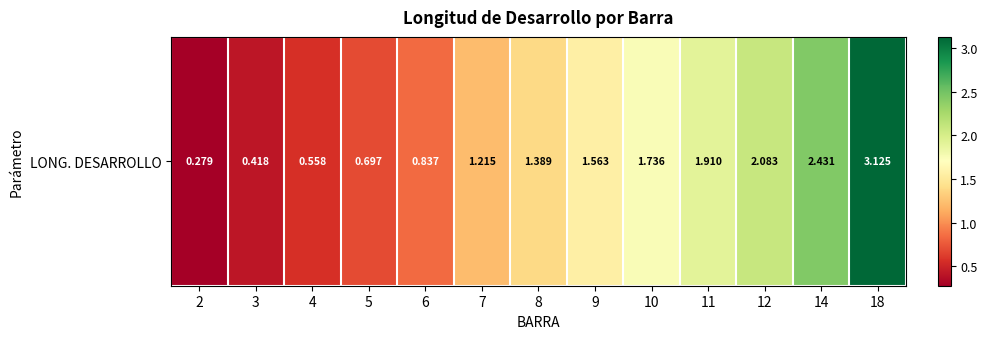

Rank the categories by value from lowest to highest.

2, 3, 4, 5, 6, 7, 8, 9, 10, 11, 12, 14, 18